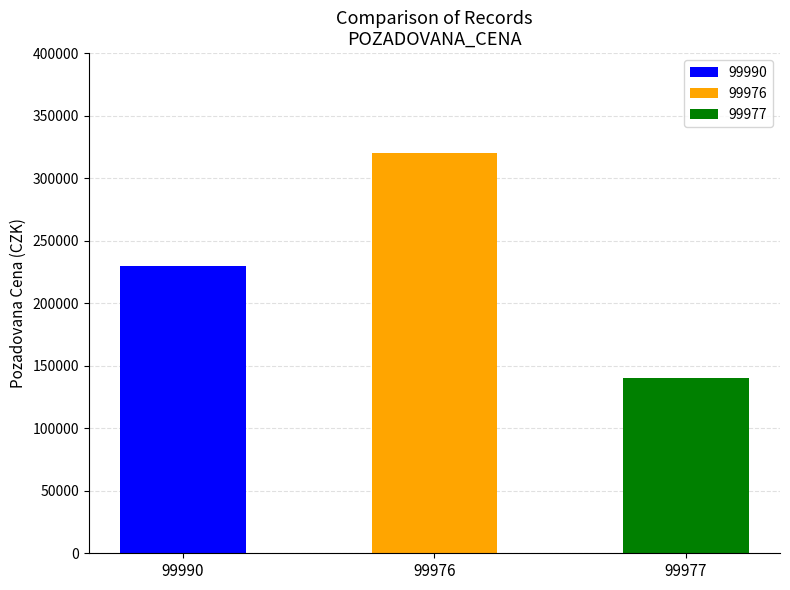

What is the minimum value shown in the chart?

140290